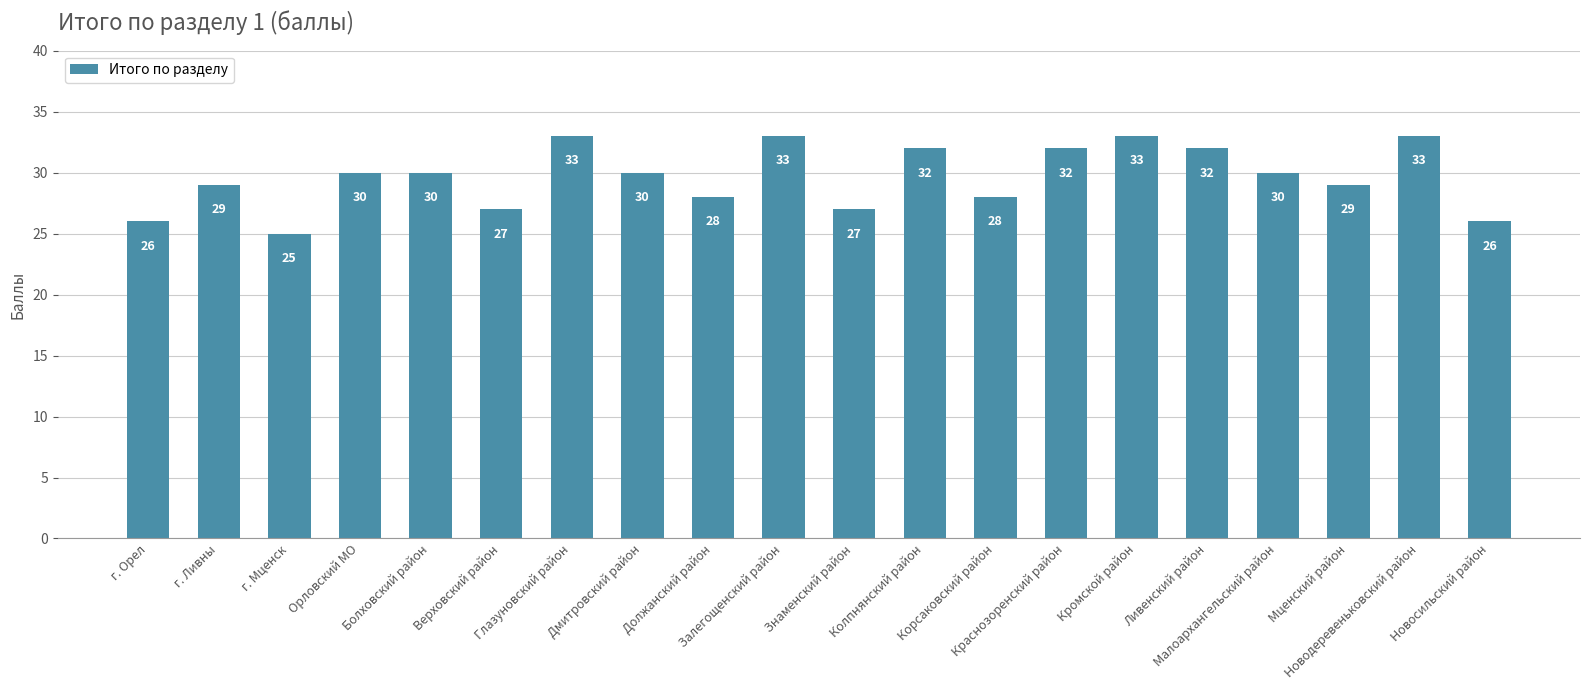

What is the average value?

30